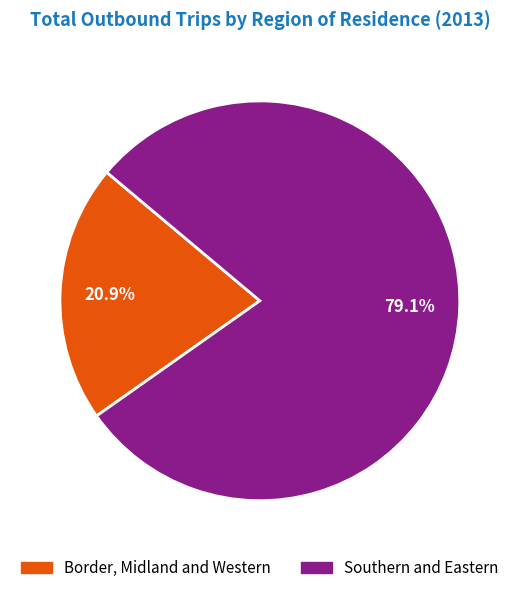

Rank the categories by value from highest to lowest.

Southern and Eastern, Border, Midland and Western